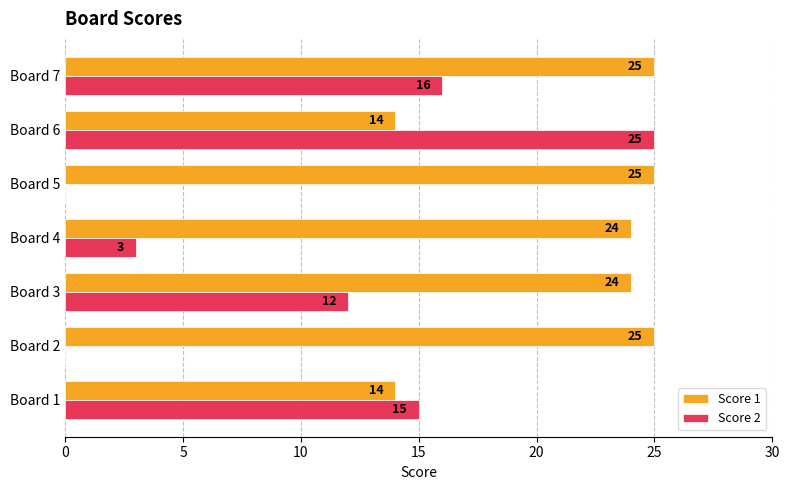

What is the sum of the Score 1 values at Board 3 and Board 2?

49